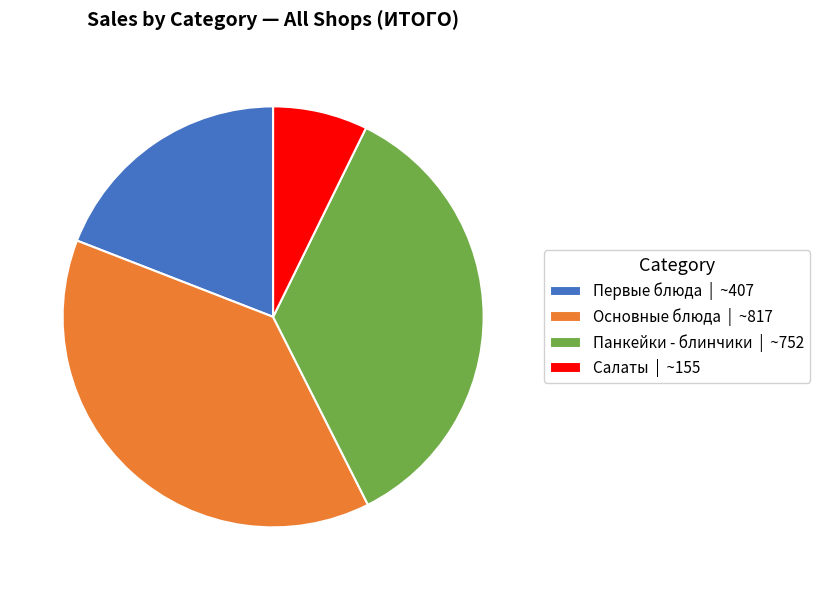

The Салаты | ~155 slice represents 7% of the pie. True or false?

True